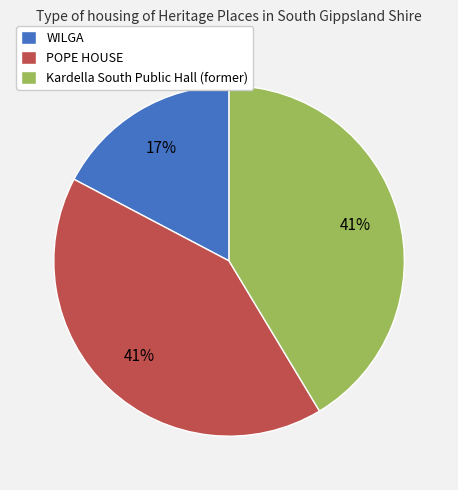

Is it true that WILGA is 17% of the pie?

True